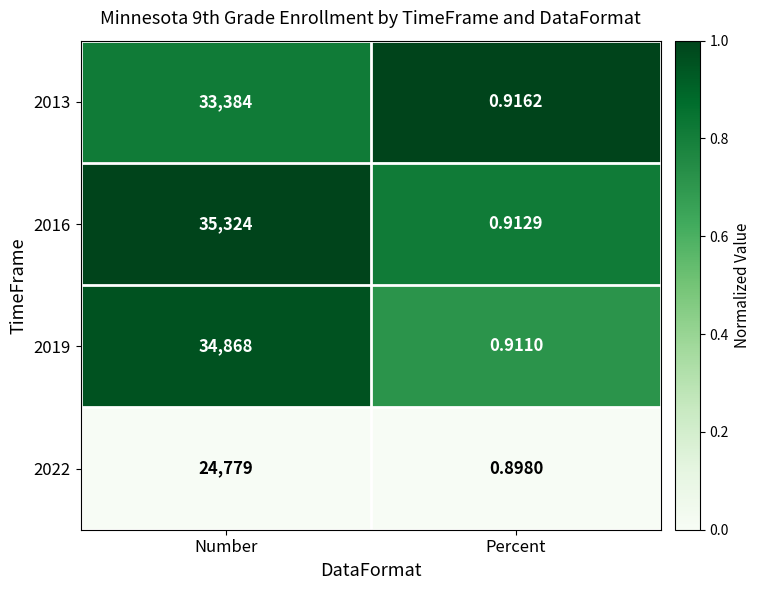

Which series has the largest range (max minus min)?

2016